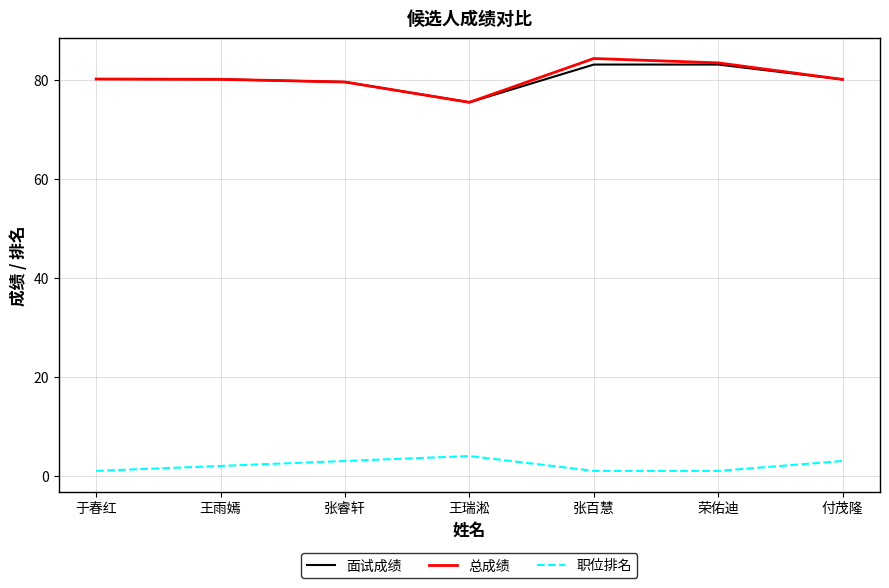

True or false: 职位排名 and 面试成绩 cross at least once.

False